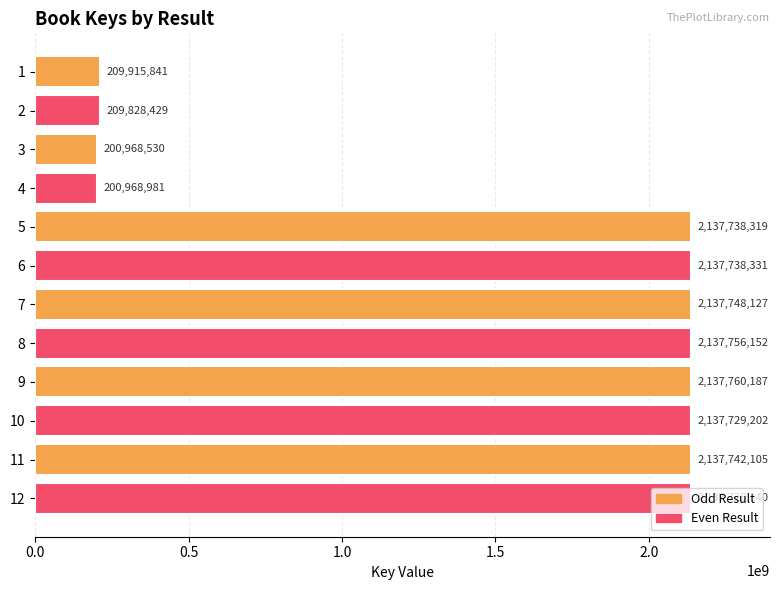

What is the minimum value shown in the chart?

200968530